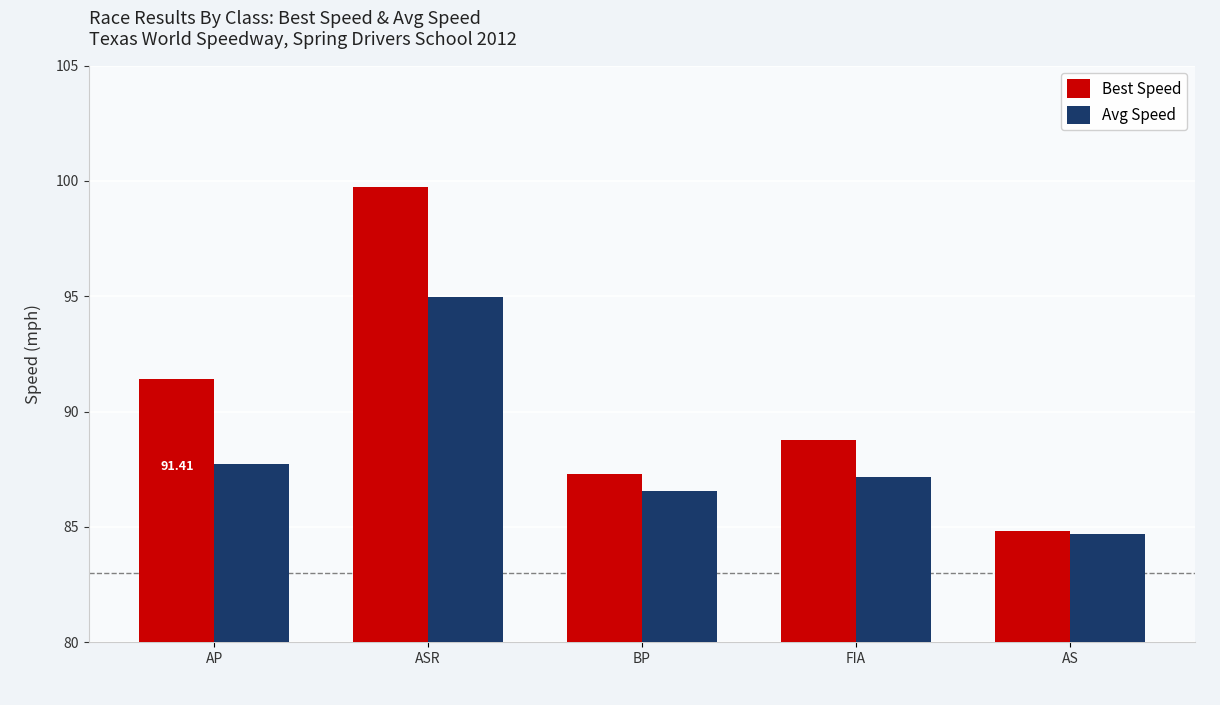

How many bars are there in total?

10